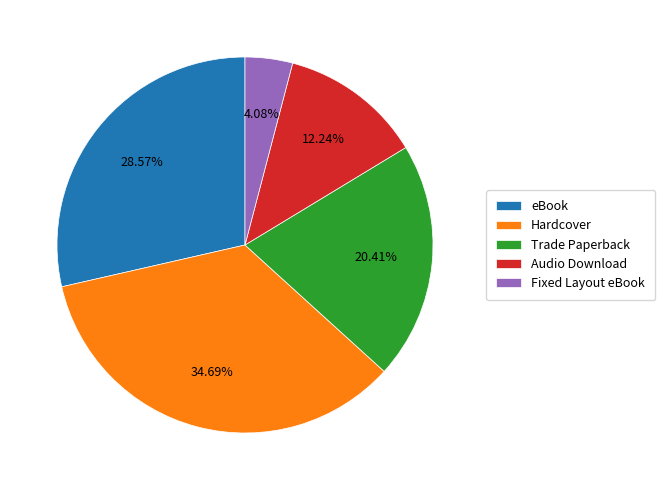

Count the number of slices in the pie.

5